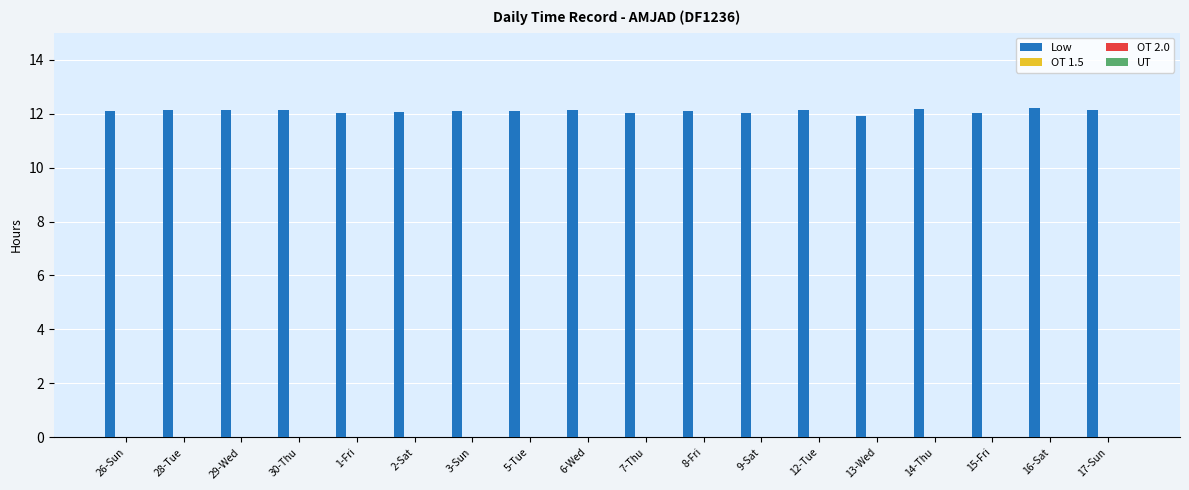

What is the greatest value displayed?

12.2